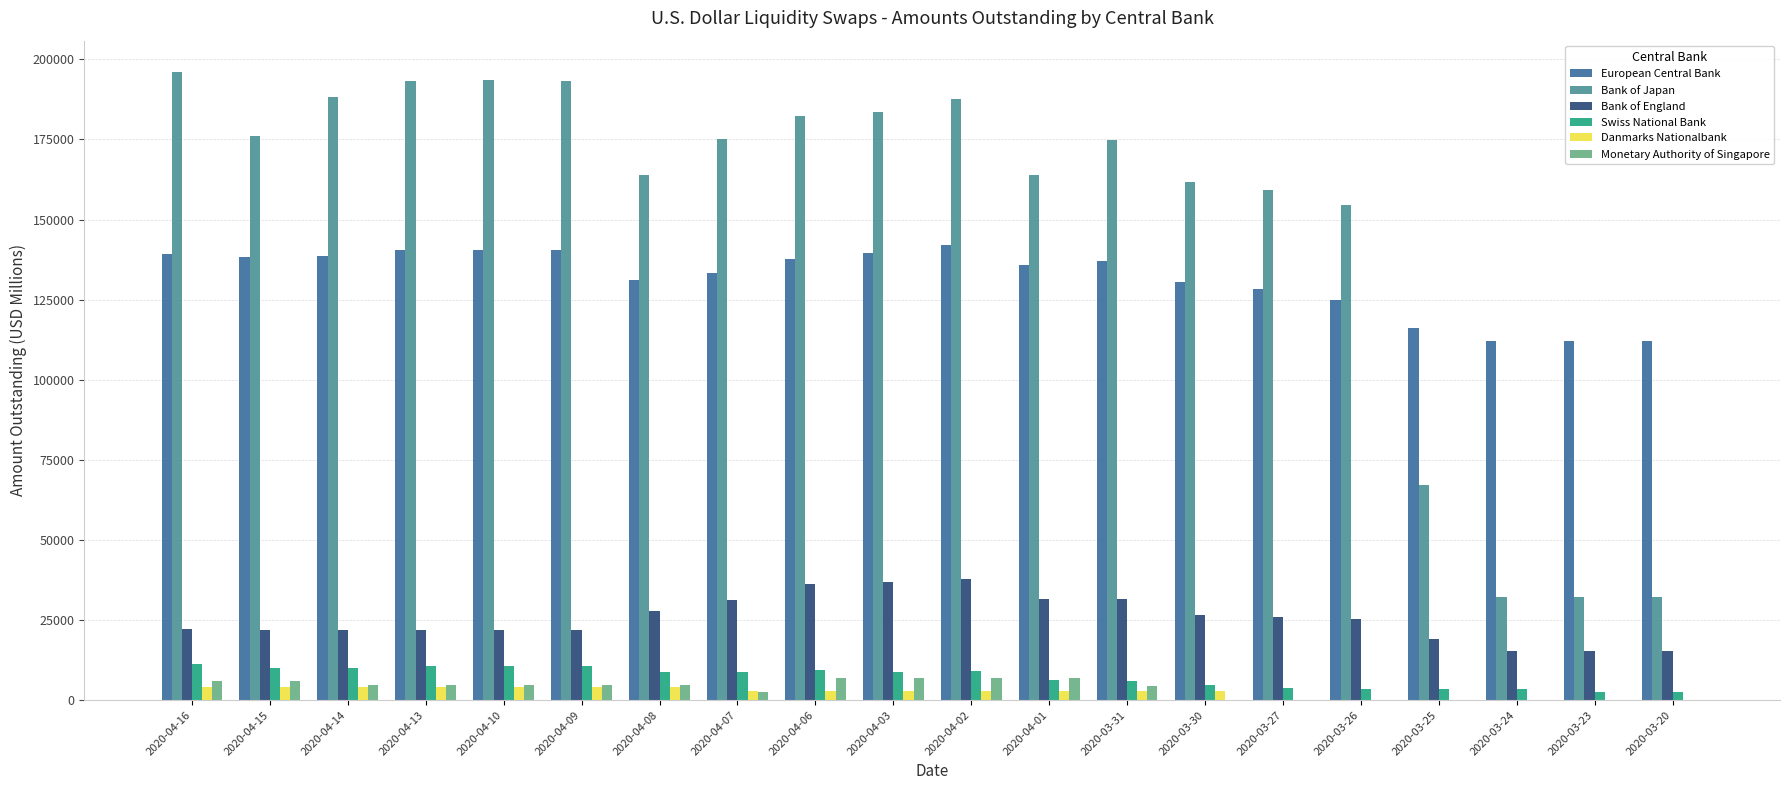

Does the chart contain stacked bars?

No